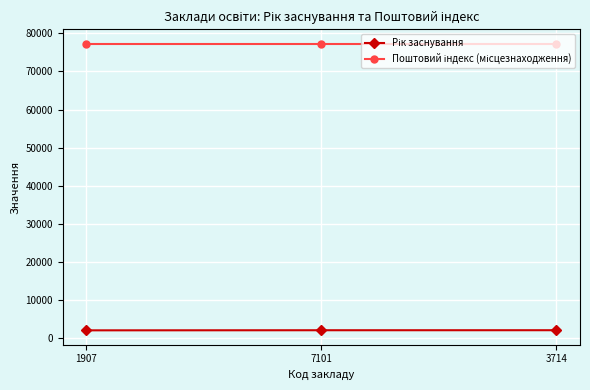

What is the label of the 1st point from the right?

3714